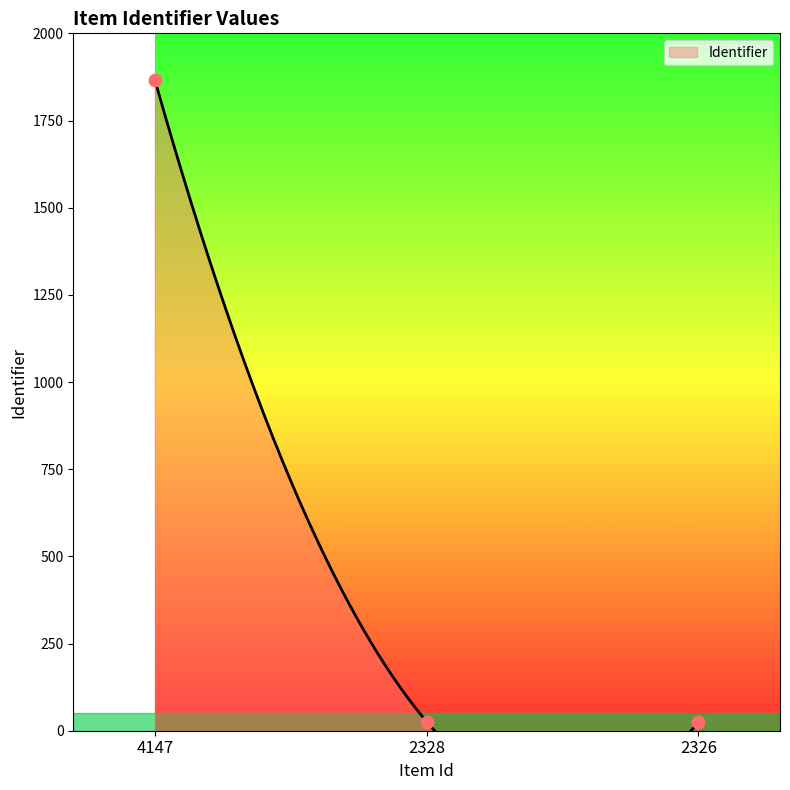

Between 4147 and 2326, which is larger?

4147